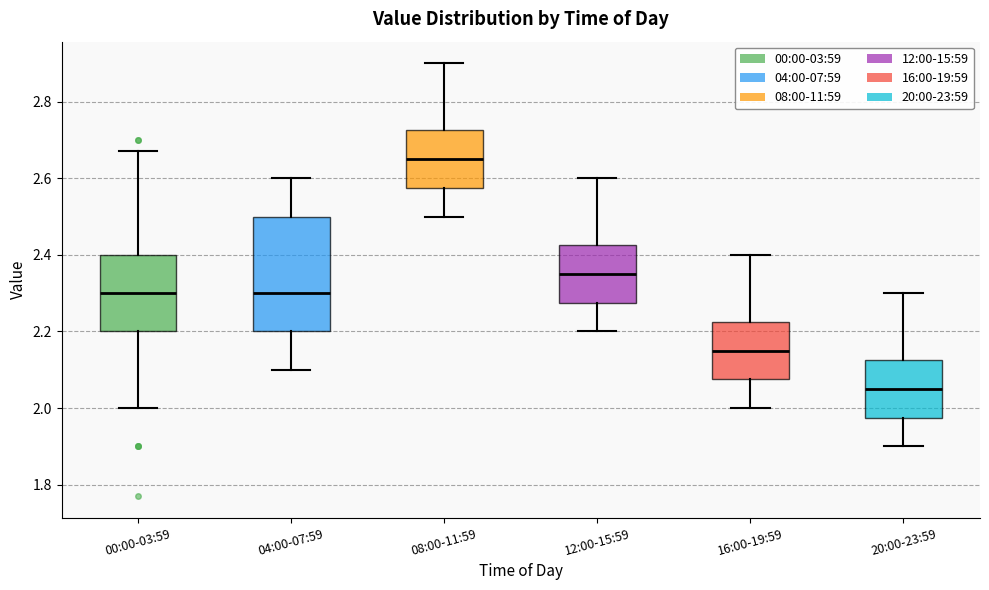

Where does the median line of the box for 08:00-11:59 sit on the y-axis? The values are not printed on the chart, so give them approximately, as read against the axis.

2.66